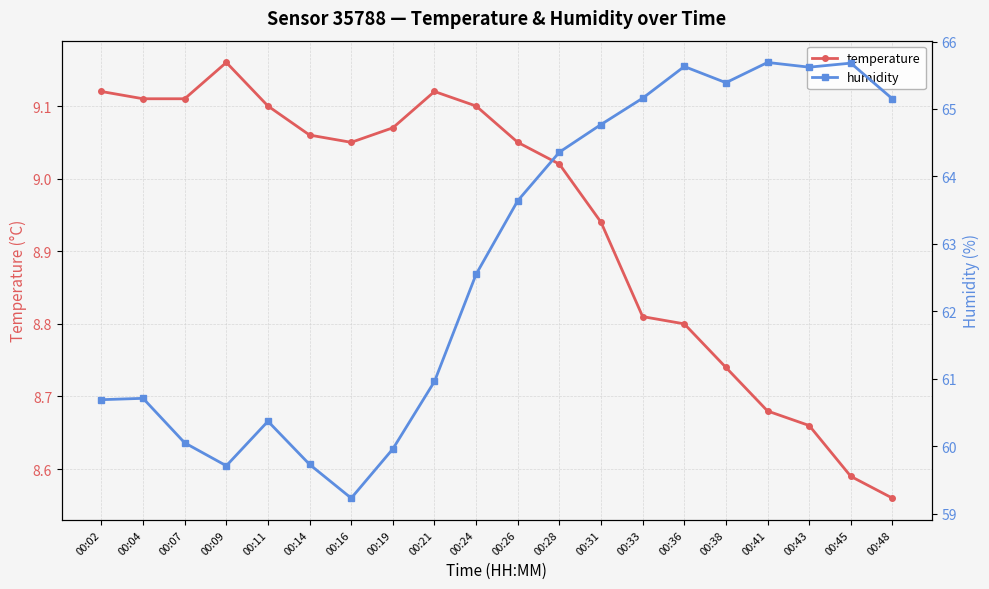

What is the difference between the maximum and minimum values in the temperature series?

0.6